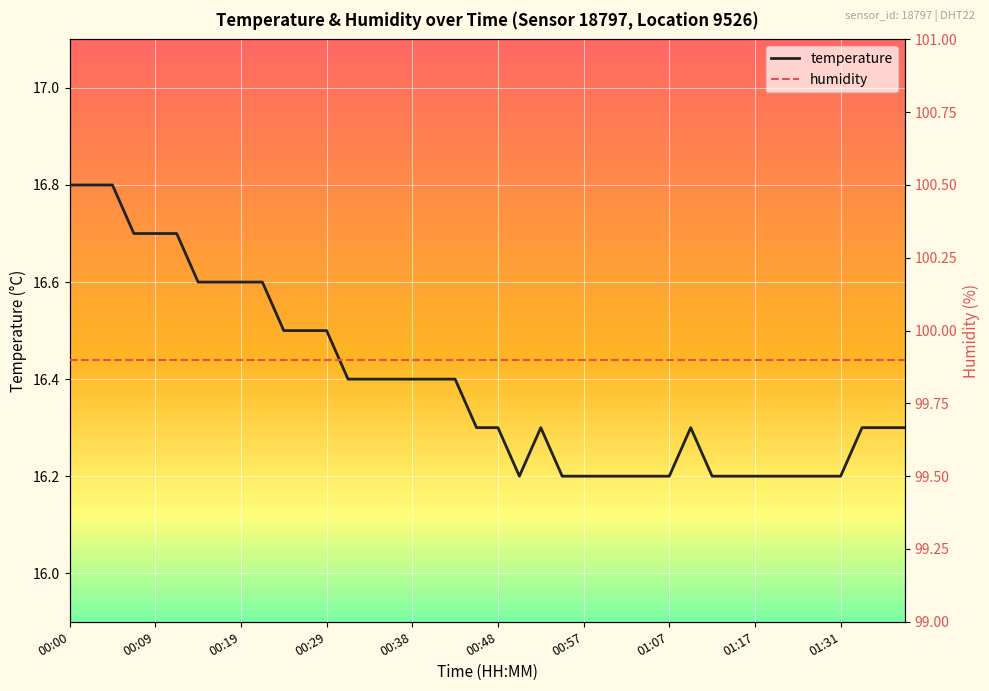

At 00:57, list the series in order from smallest to largest.

temperature, humidity